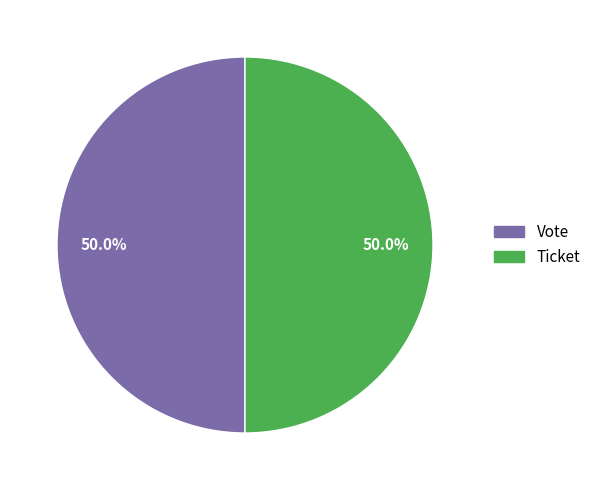

To the nearest percent, what is the average slice percentage?

50%